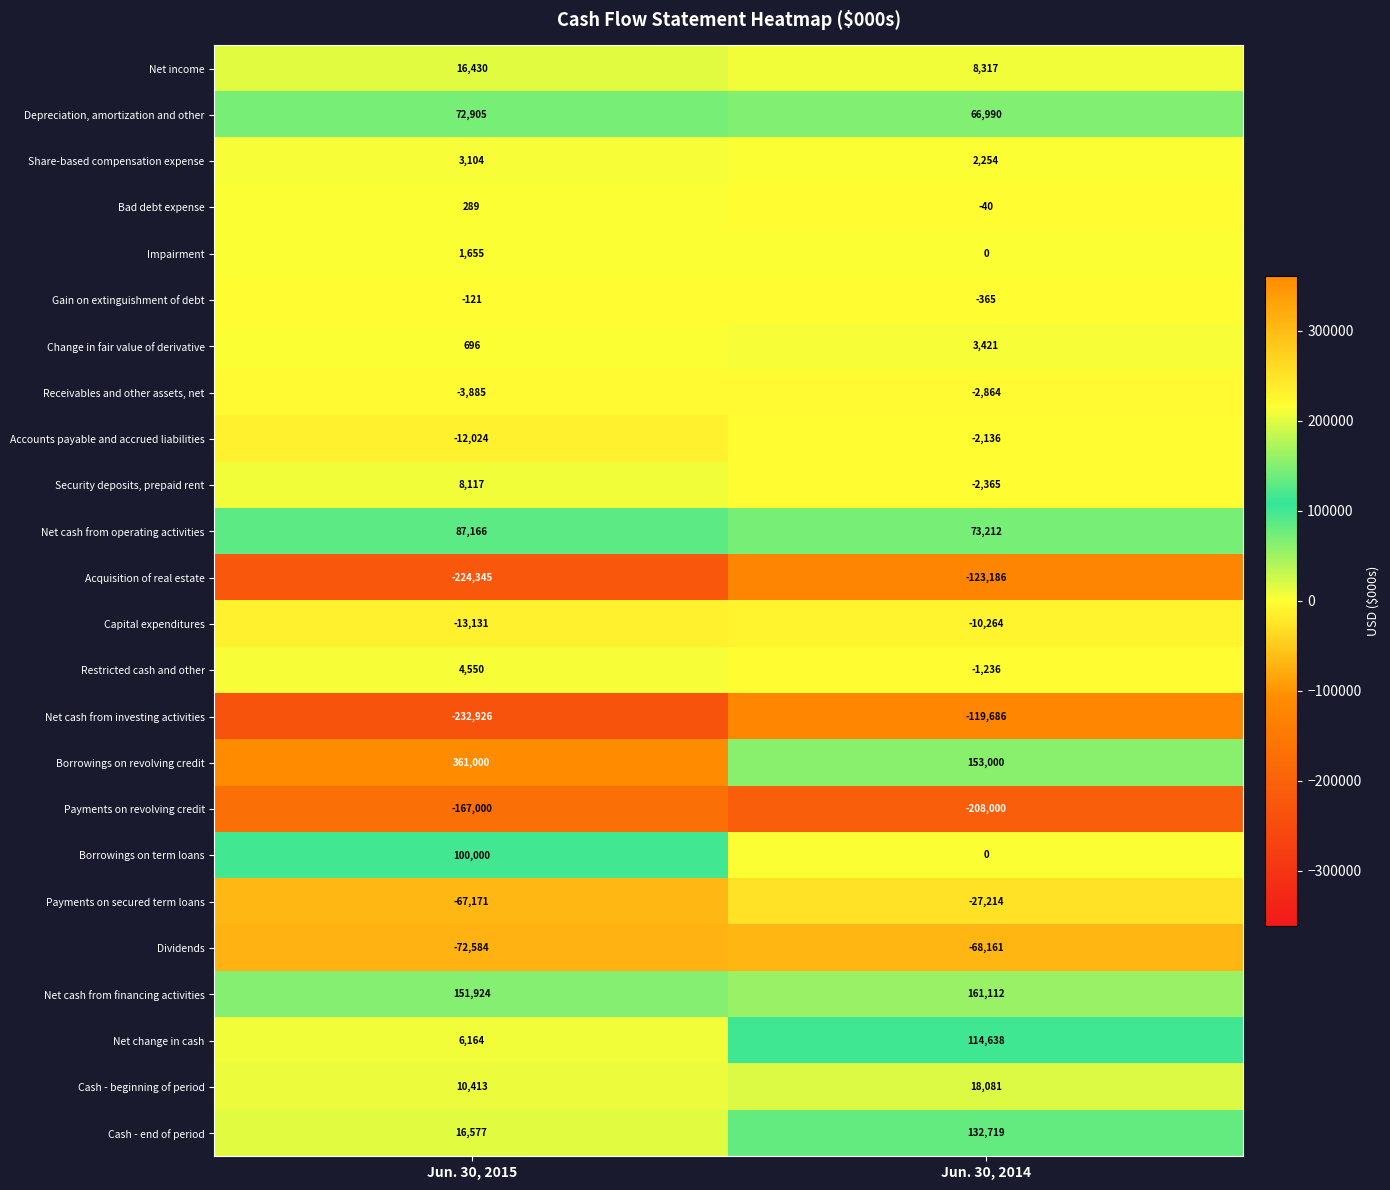

Between Jun. 30, 2015 and Jun. 30, 2014, which series saw the biggest shift?

Borrowings on revolving credit